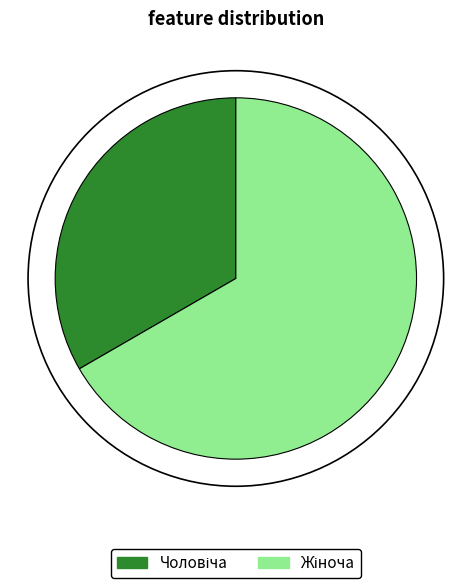

Is there any slice that represents more than half of the pie?

Yes